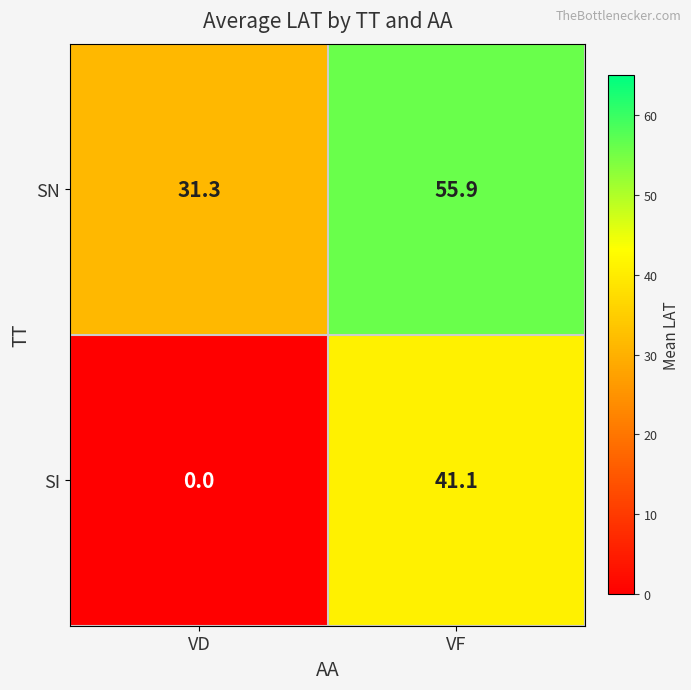

What value does the SI series have at VF?

41.1